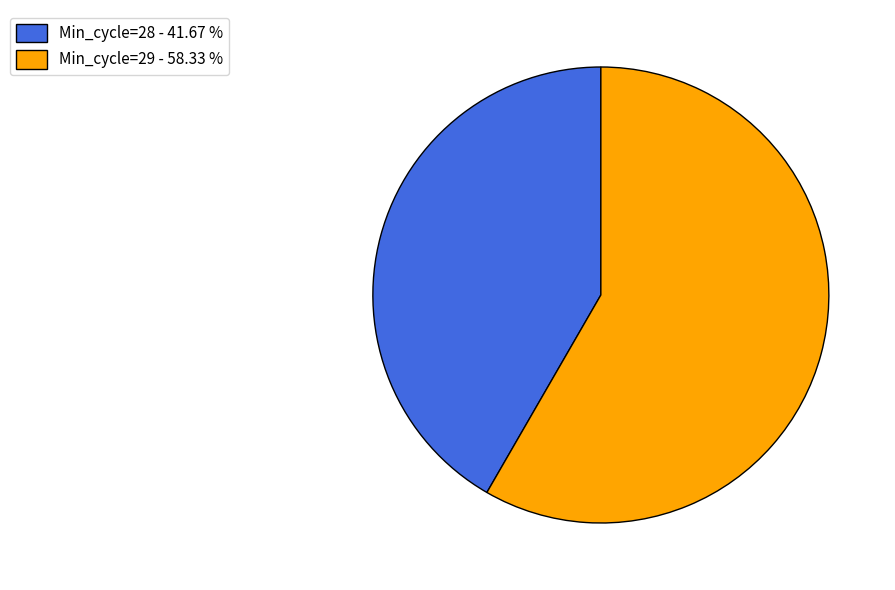

Rank the categories by value from lowest to highest.

Min_cycle=28 - 41.67 %, Min_cycle=29 - 58.33 %